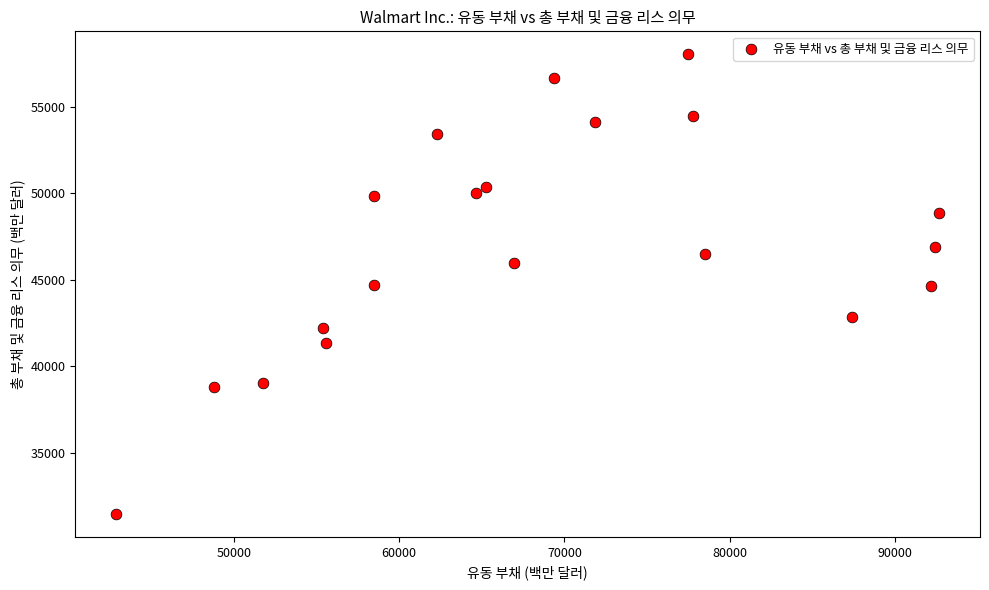

What is the range of Y values (max minus min)?

26583